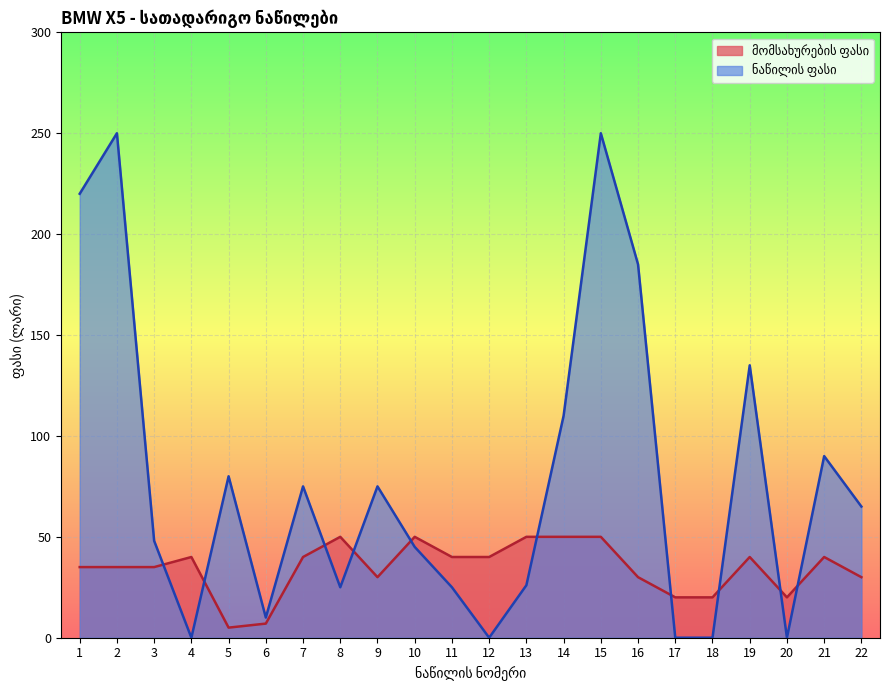

Which series has the widest spread of values?

ნაწილის ფასი